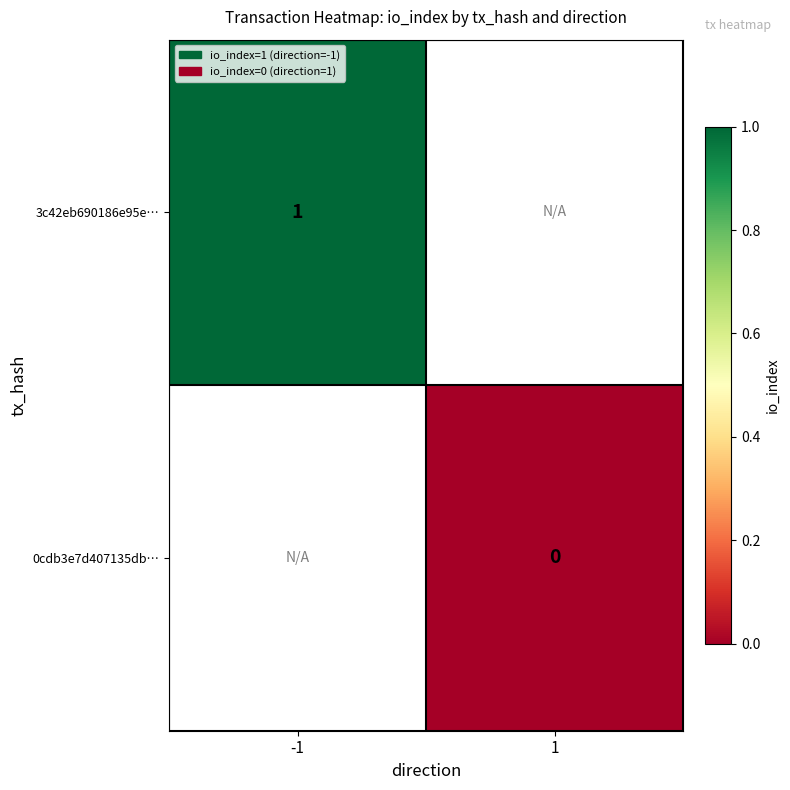

True or false: 3c42eb690186e95e… has a value of 0 at -1.

False